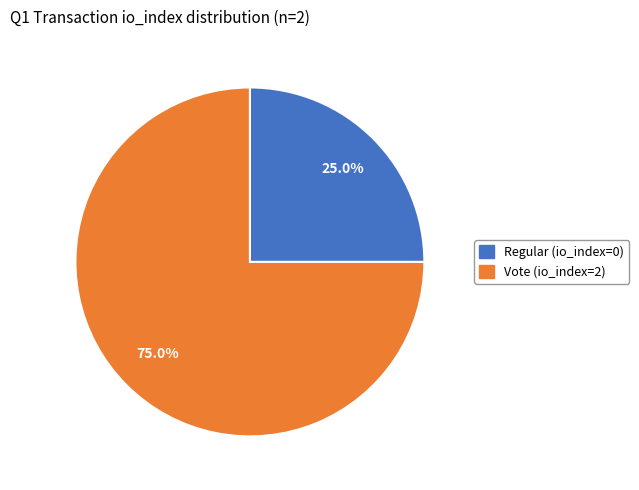

Combined, do Regular (io_index=0) and Vote (io_index=2) account for over 50%?

Yes